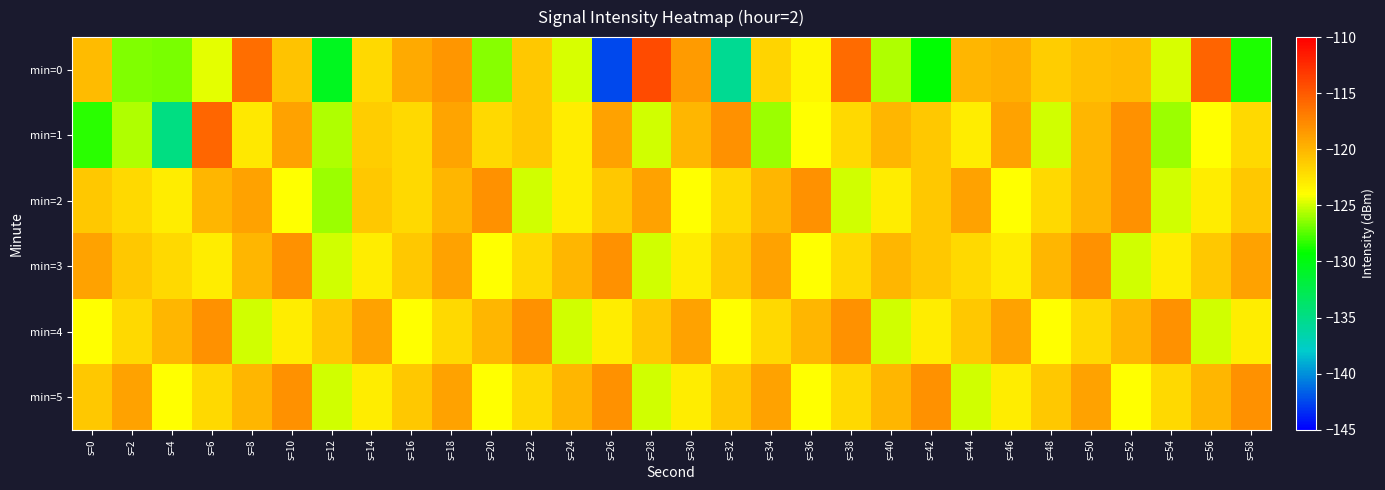

What is the maximum value shown in the chart?

-114.2